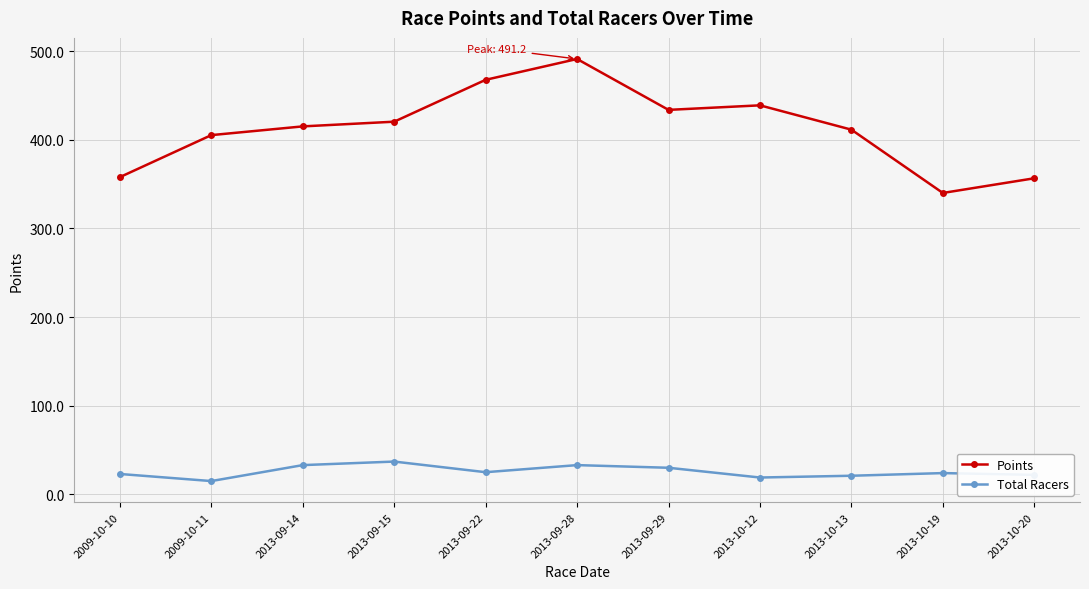

Where is the first local maximum for Points?

2013-09-28